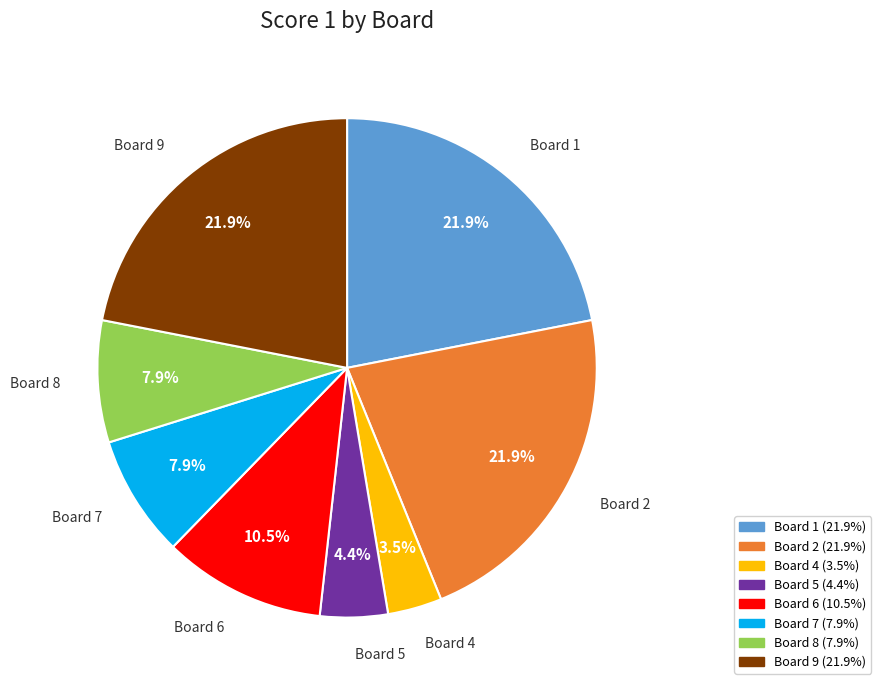

Is there a majority slice in this chart?

No